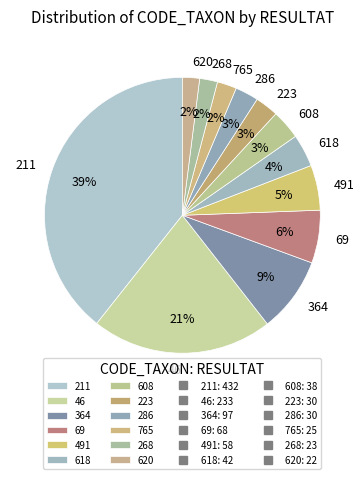

To the nearest percent, what percentage of the pie is 765?

2%